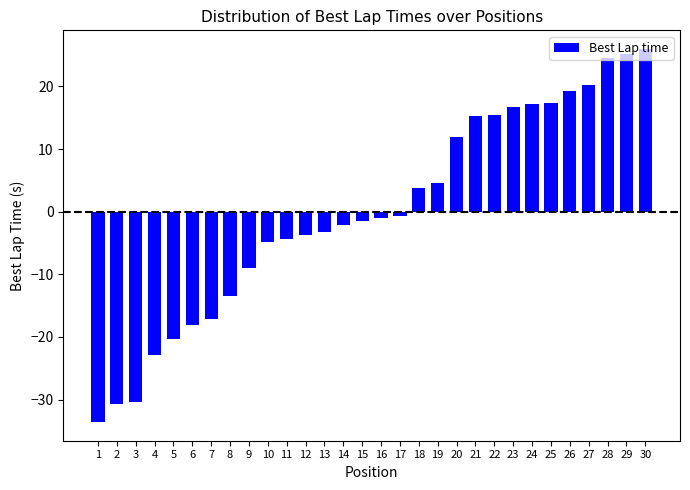

What is the maximum value shown in the chart?

26.0